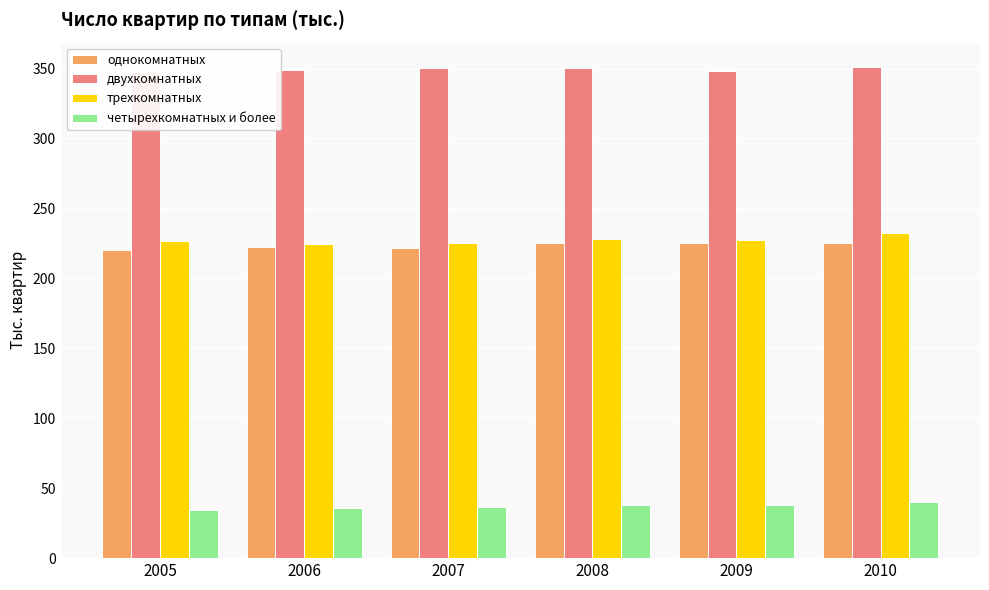

List the labels in order of двухкомнатных value, smallest first.

2005, 2009, 2006, 2008, 2007, 2010